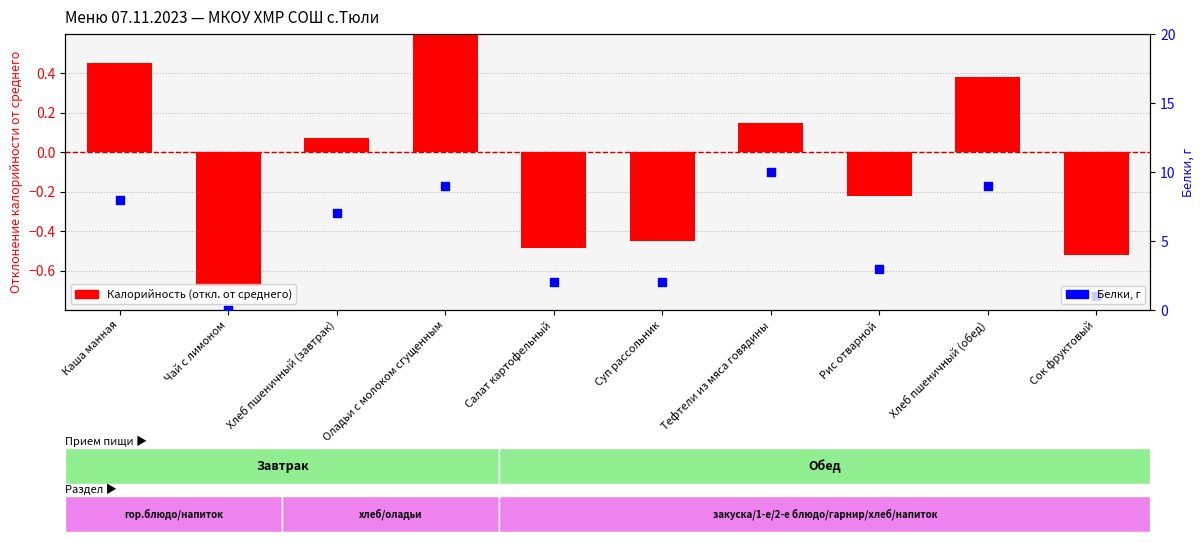

Which series has the largest Y range (max minus min)?

Белки, г